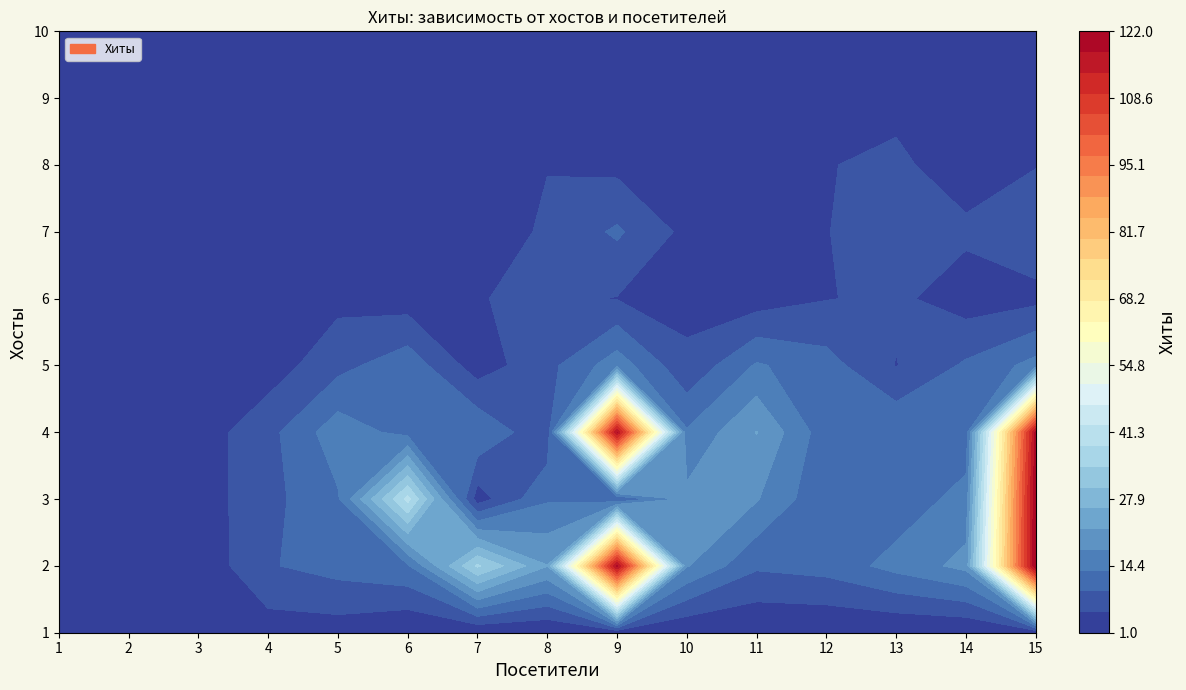

Which category has the highest value in the 6 series?

8